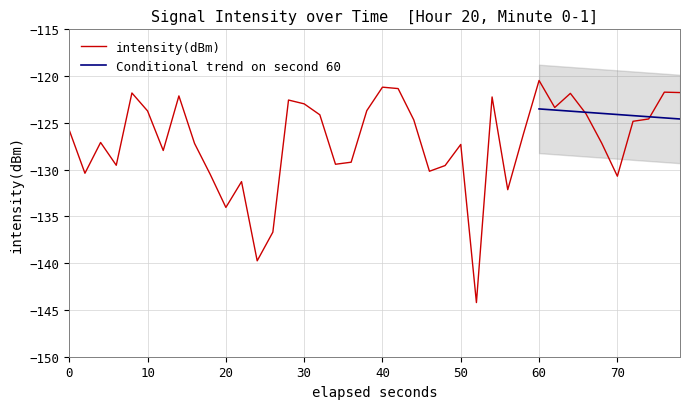

What is the difference between the maximum and minimum values?

23.7